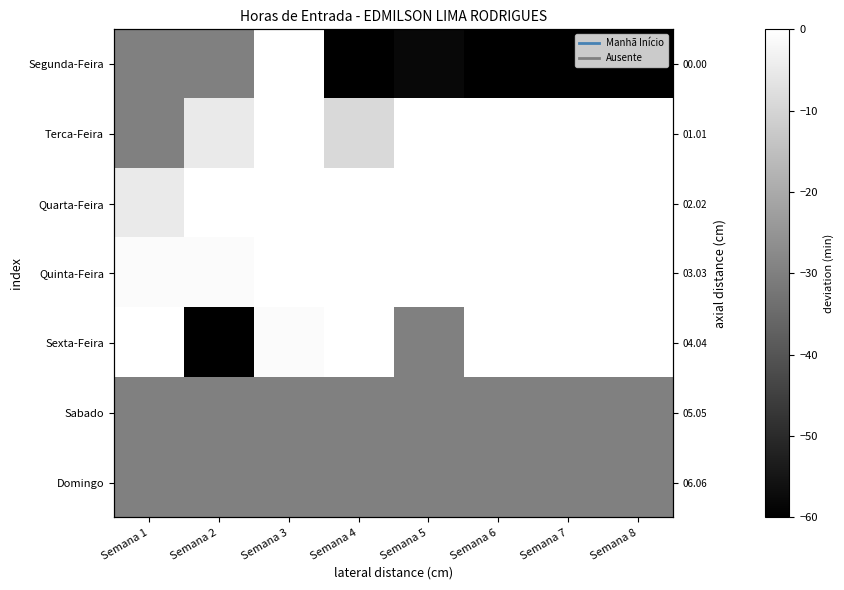

At Semana 4, list the series in order from largest to smallest.

Quarta-Feira, Quinta-Feira, Sexta-Feira, Terca-Feira, Sabado, Domingo, Segunda-Feira